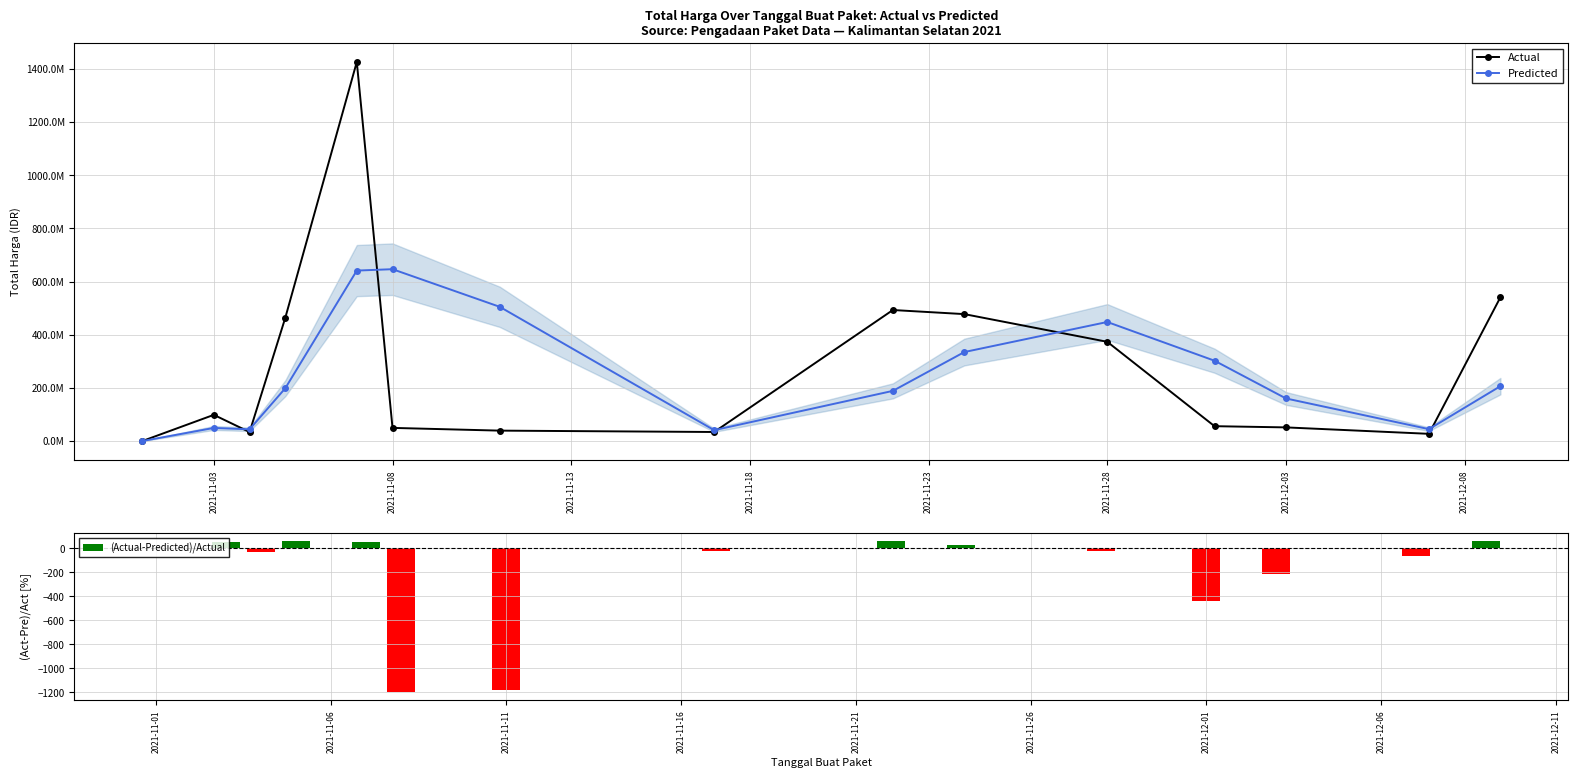

List the series in order of their peak value, lowest first.

(Actual-Predicted)/Actual, Predicted, Actual